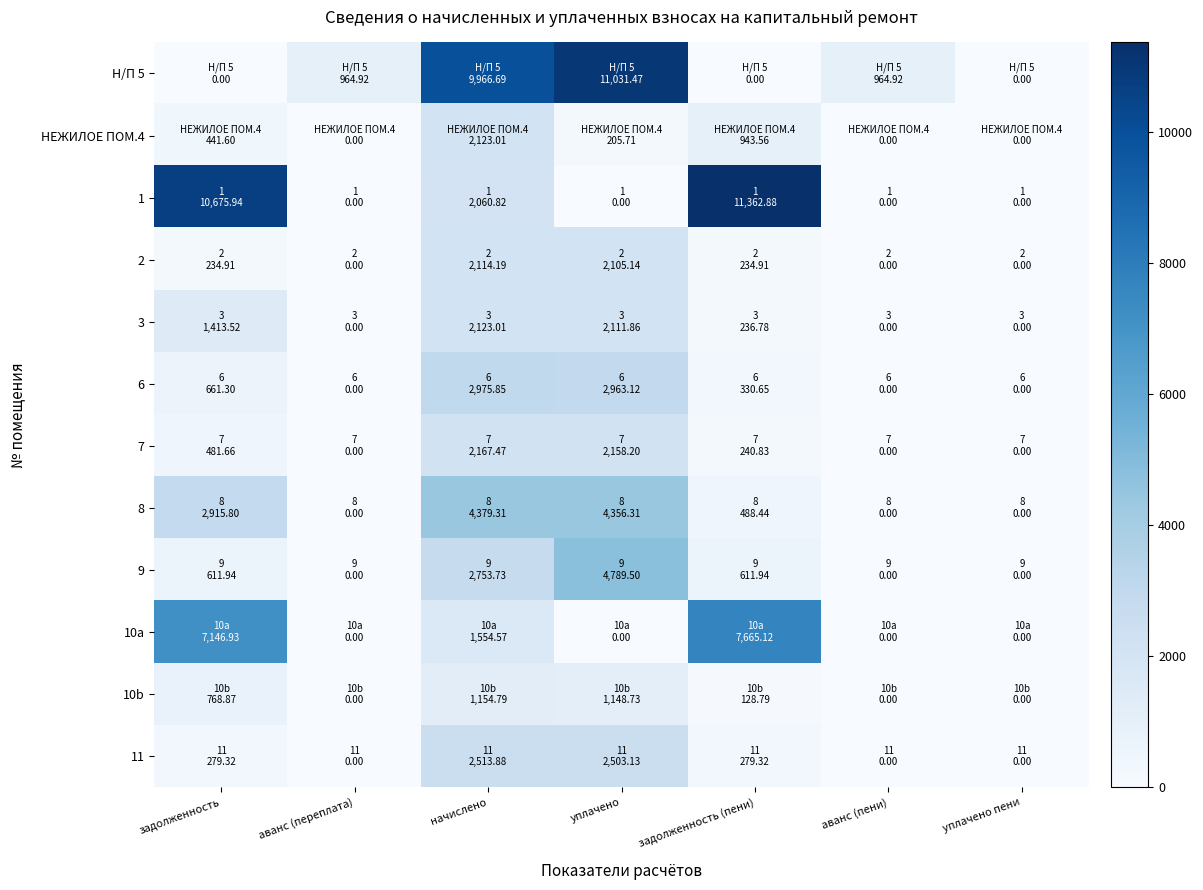

Between начислено and уплачено пени, which series saw the biggest shift?

Н/П 5